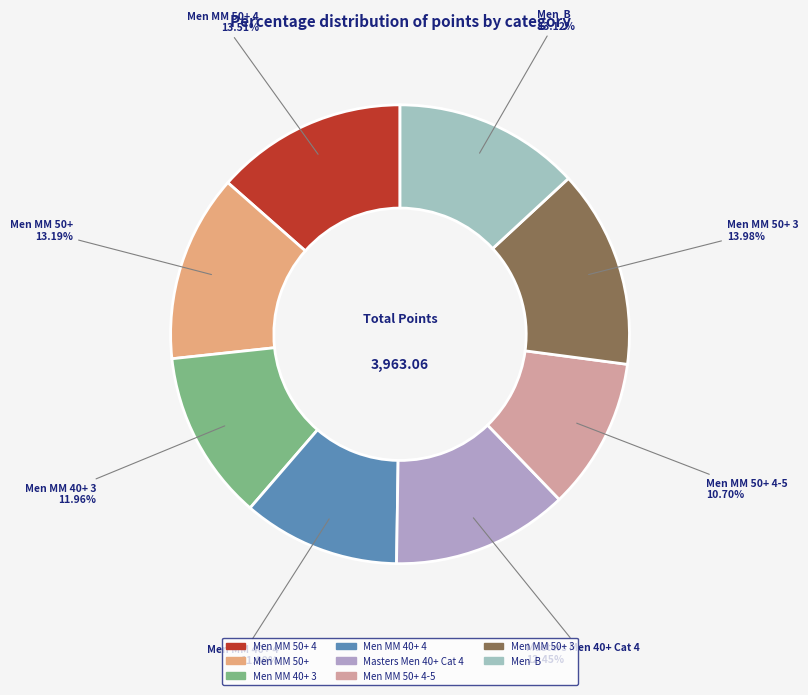

Is there any slice that represents more than half of the pie?

No